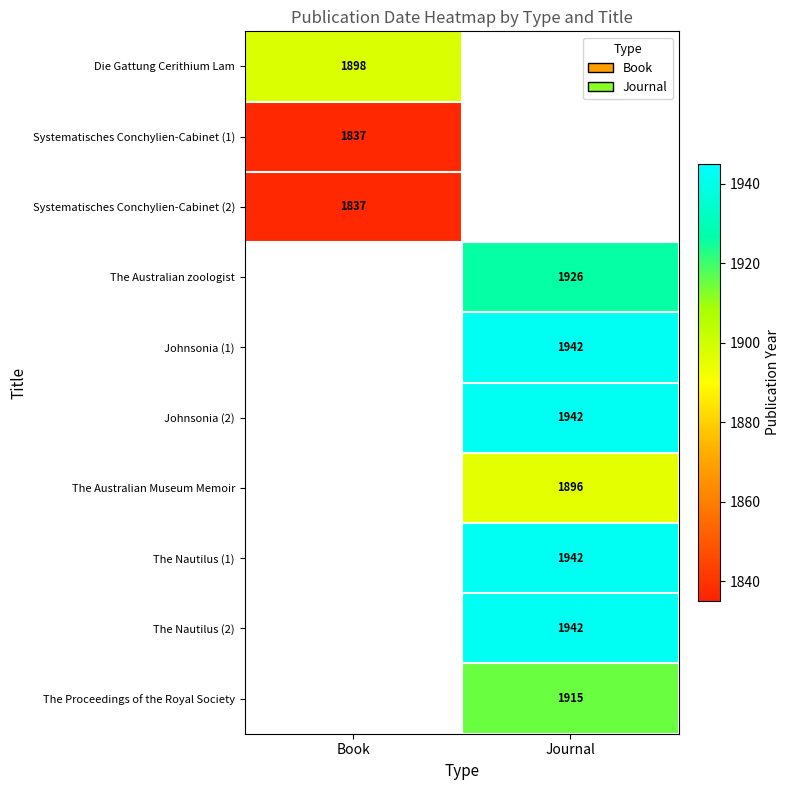

Is it true that The Nautilus (1) equals 1942 at Journal?

True